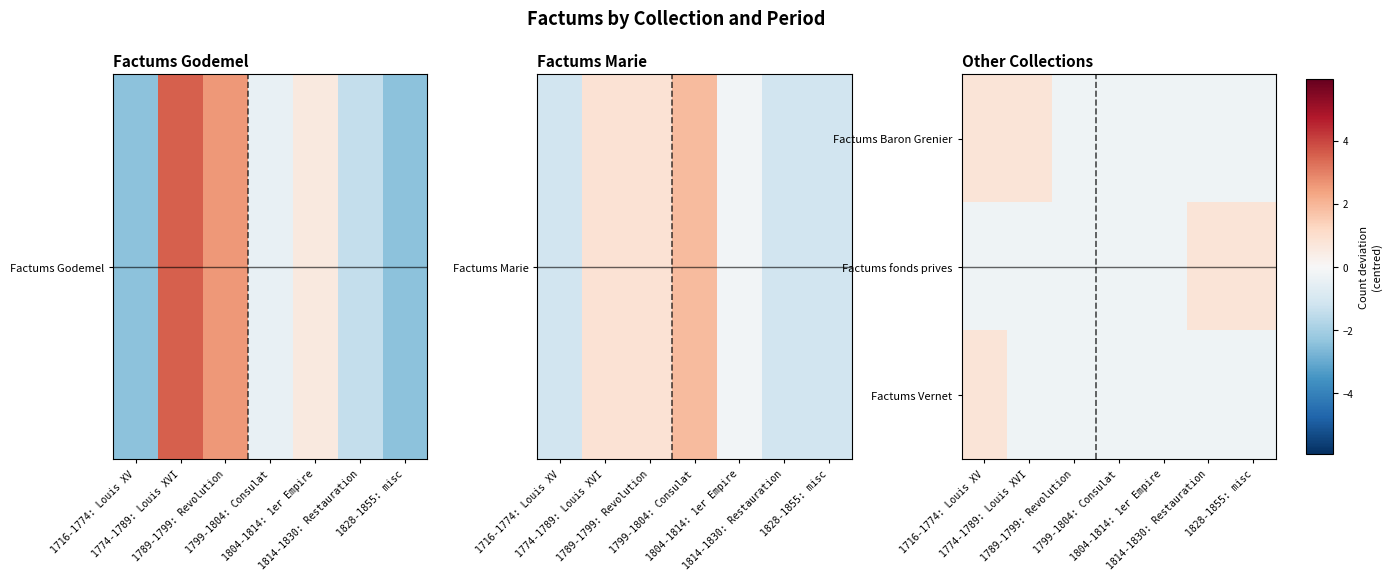

Reading left to right, what are all the values shown in this chart?

Factums Baron Grenier: 1716-1774: Louis XV=0.8	1774-1789: Louis XVI=0.8	1789-1799: Revolution=-0.2	1799-1804: Consulat=-0.2	1804-1814: 1er Empire=-0.2	1814-1830: Restauration=-0.2	1828-1855: misc=-0.2
Factums fonds prives: 1716-1774: Louis XV=-0.2	1774-1789: Louis XVI=-0.2	1789-1799: Revolution=-0.2	1799-1804: Consulat=-0.2	1804-1814: 1er Empire=-0.2	1814-1830: Restauration=0.8	1828-1855: misc=0.8
Factums Vernet: 1716-1774: Louis XV=0.8	1774-1789: Louis XVI=-0.2	1789-1799: Revolution=-0.2	1799-1804: Consulat=-0.2	1804-1814: 1er Empire=-0.2	1814-1830: Restauration=-0.2	1828-1855: misc=-0.2